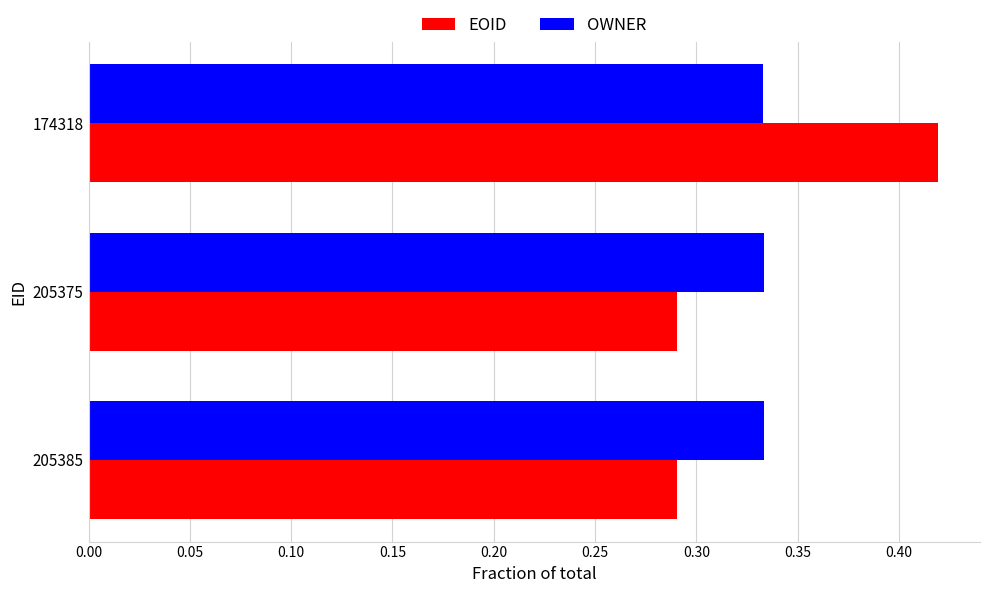

True or false: EOID has a value of 0.2 at 205385.

False